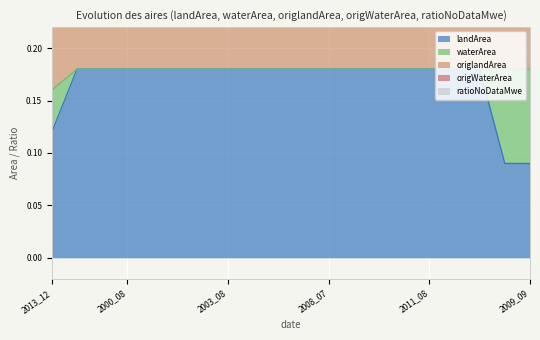

True or false: origlandArea and ratioNoDataMwe cross at least once.

False